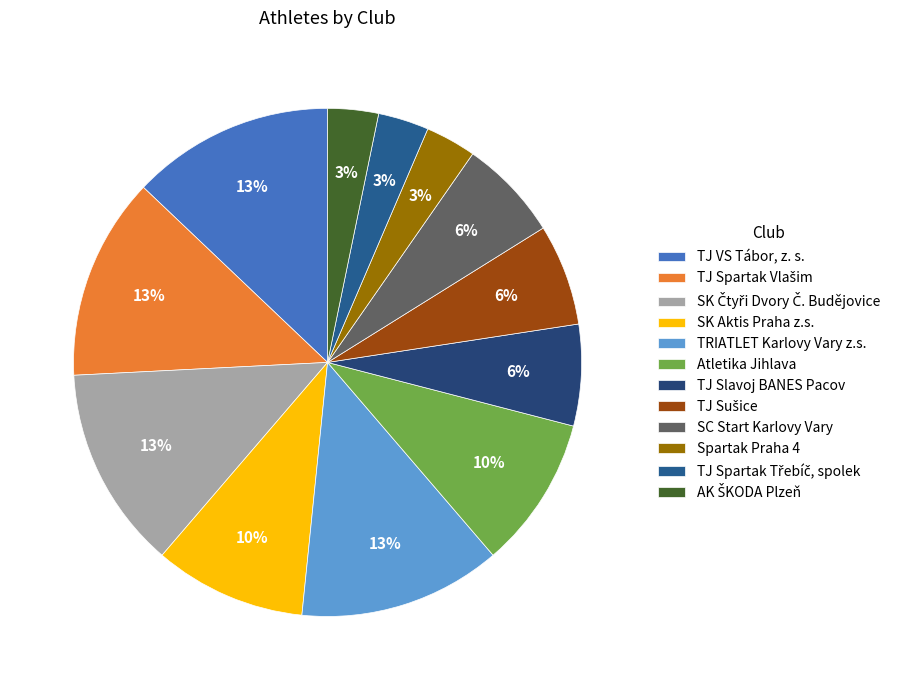

How many slices are in this pie chart?

12